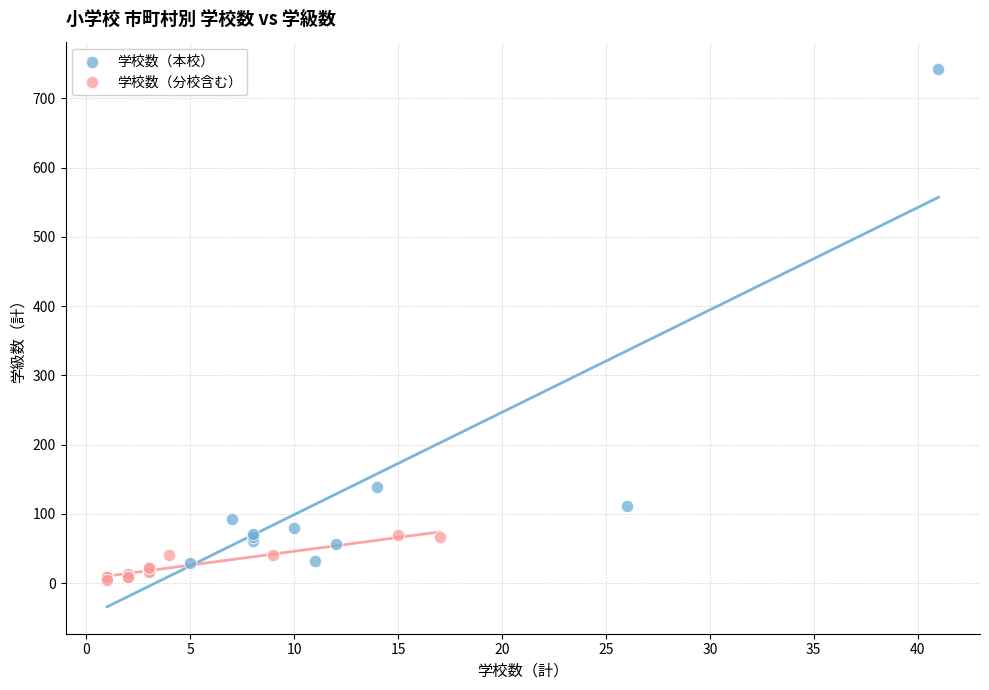

What are all the series names shown in the legend?

学校数（本校）, 学校数（分校含む）